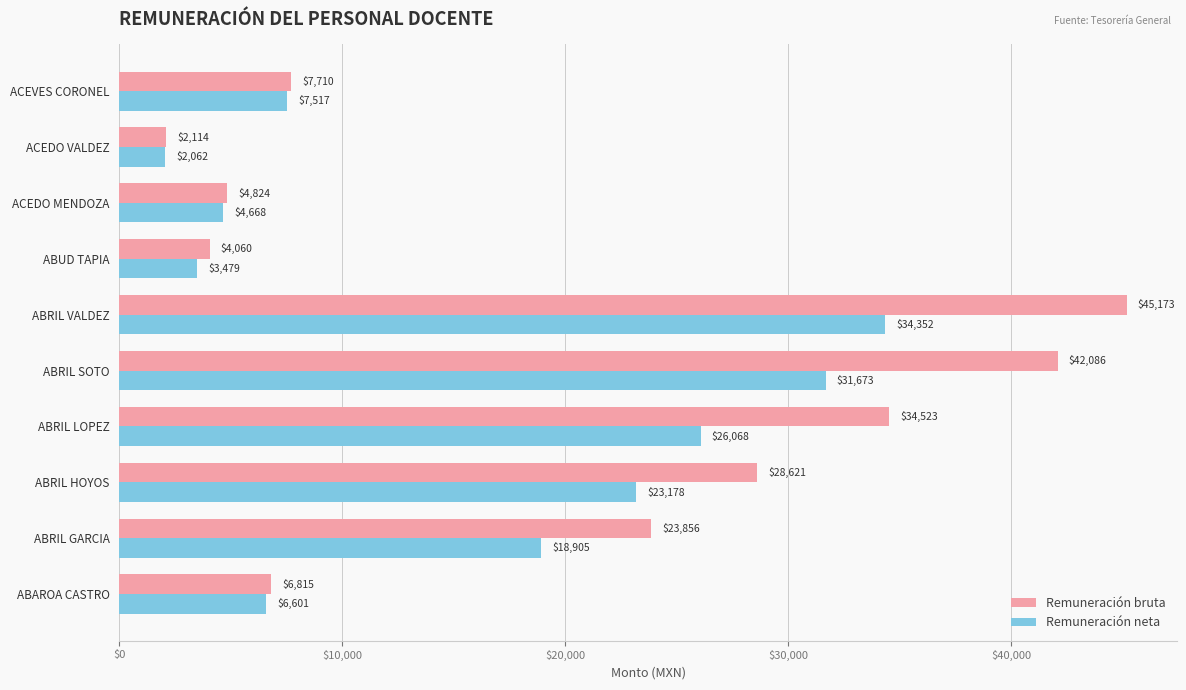

Where is Remuneración neta nearest to the value 18206?

ABRIL GARCIA